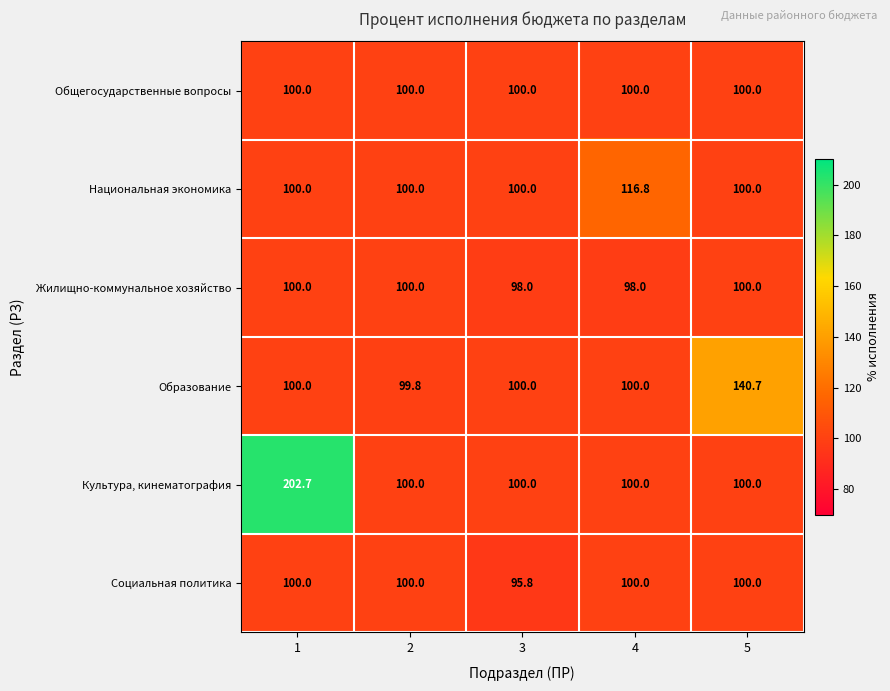

What is the difference between the maximum and minimum values in the Социальная политика series?

4.2